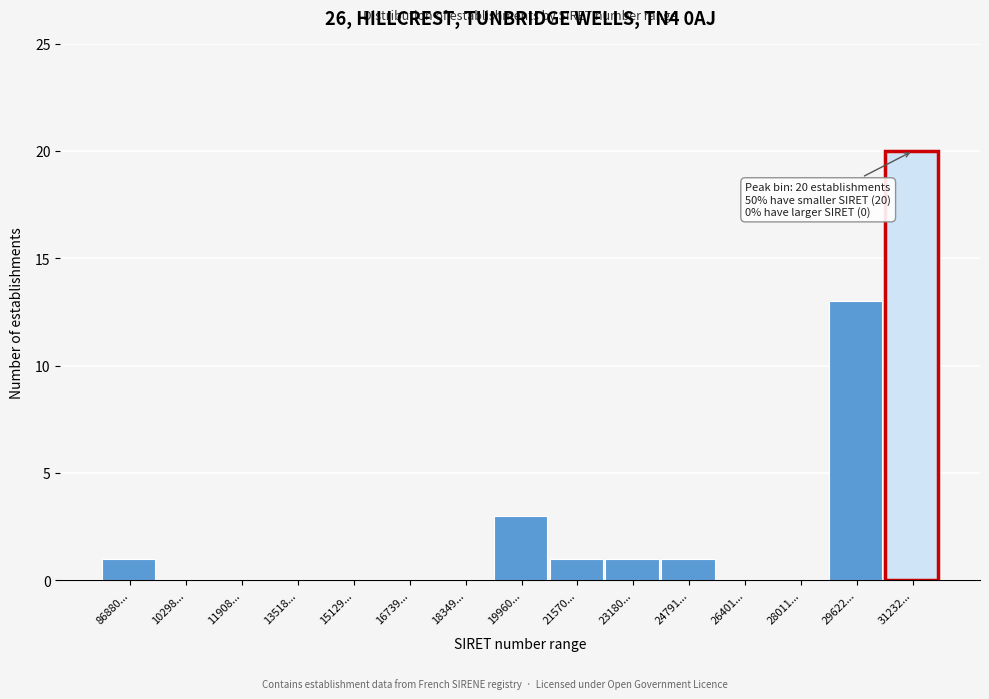

Reading left to right, transcribe all the data shown in this chart.

86880...=1	10298...=0	11908...=0	13518...=0	15129...=0	16739...=0	18349...=0	19960...=3	21570...=1	23180...=1	24791...=1	26401...=0	28011...=0	29622...=13	31232...=20